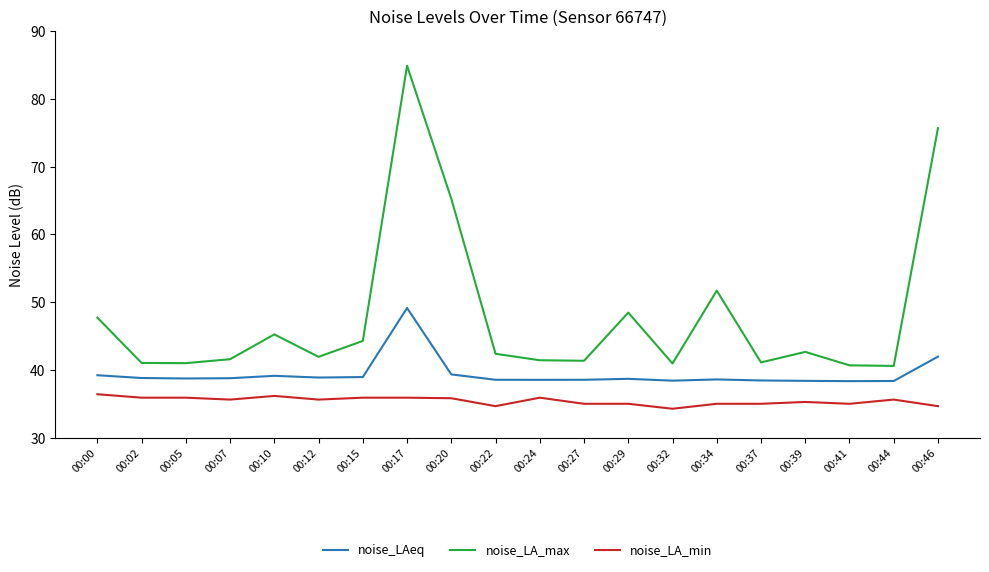

What is the maximum value shown in the chart?

84.9